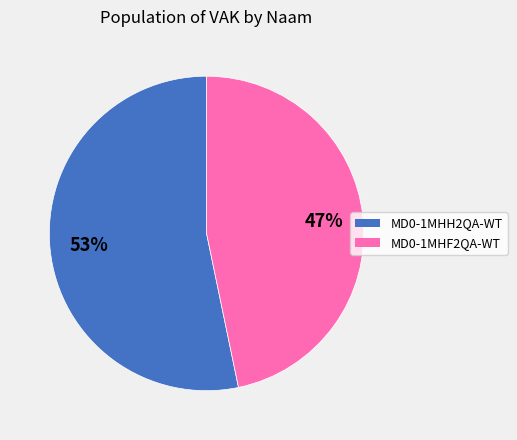

Rank the categories by value from lowest to highest.

MD0-1MHF2QA-WT, MD0-1MHH2QA-WT